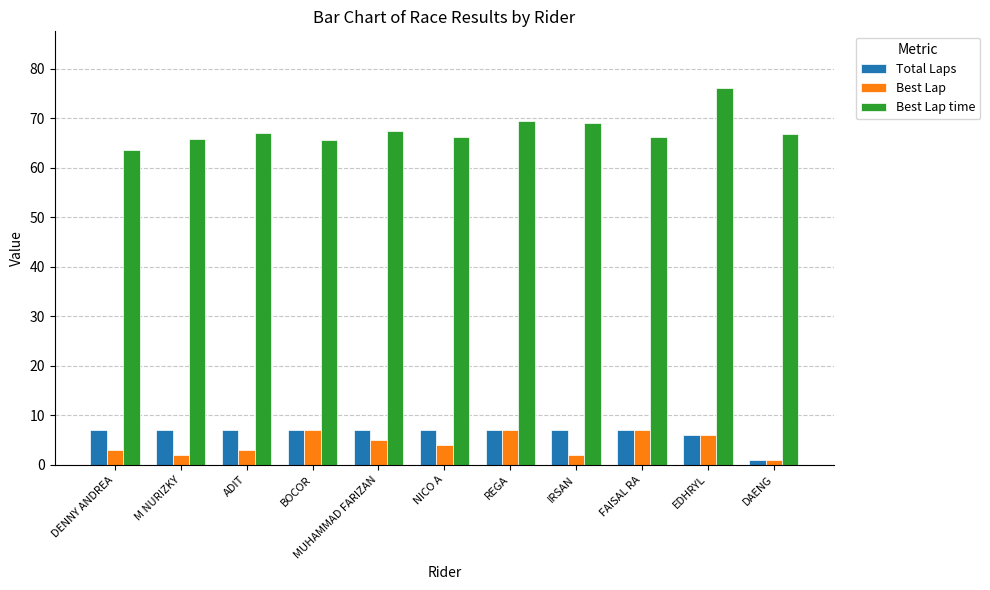

Which series has the largest total across all categories?

Best Lap time